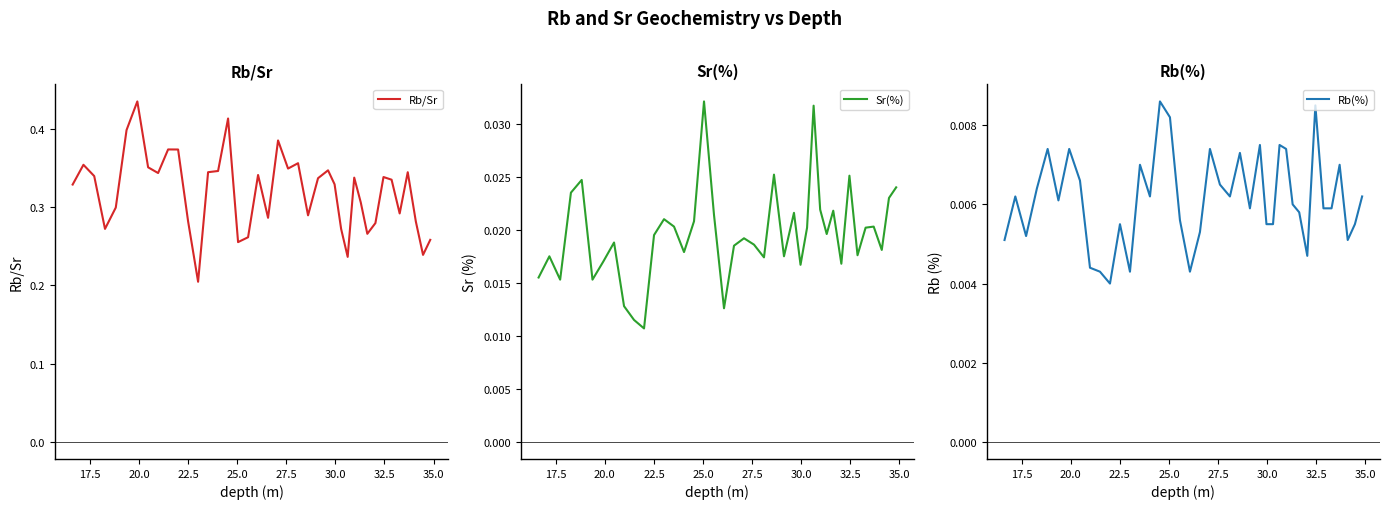

True or false: Rb/Sr has a value of 0.3 at 20.

False